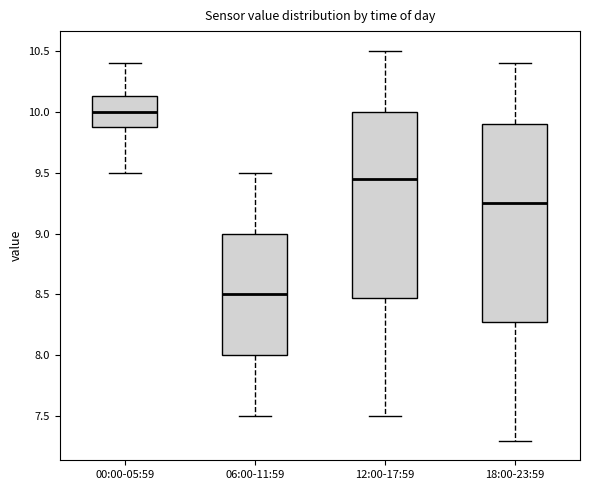

Which box is the tallest, from its lower edge to its upper edge?

18:00-23:59